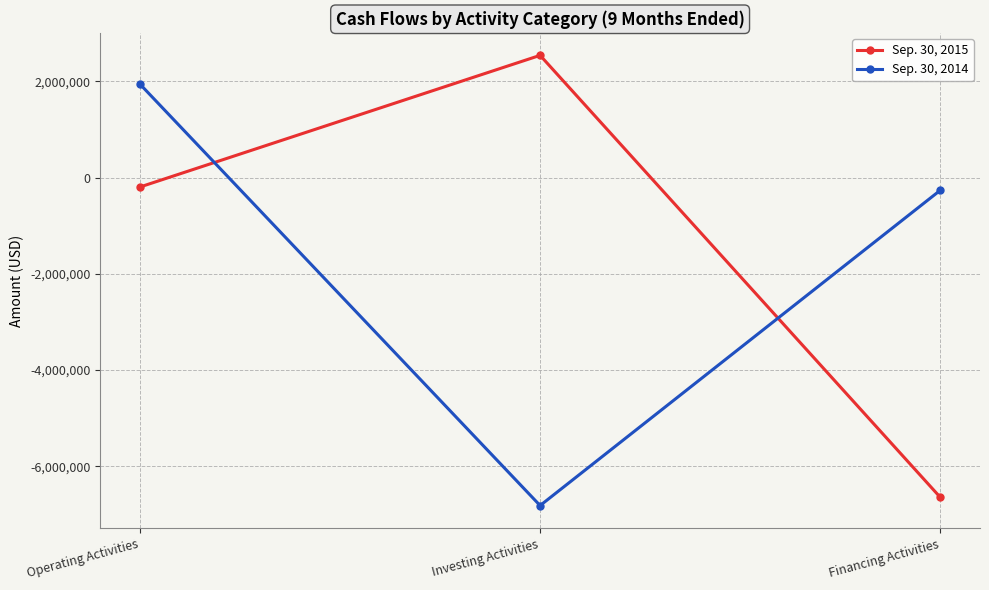

What is the label of the 2nd point from the left?

Investing Activities